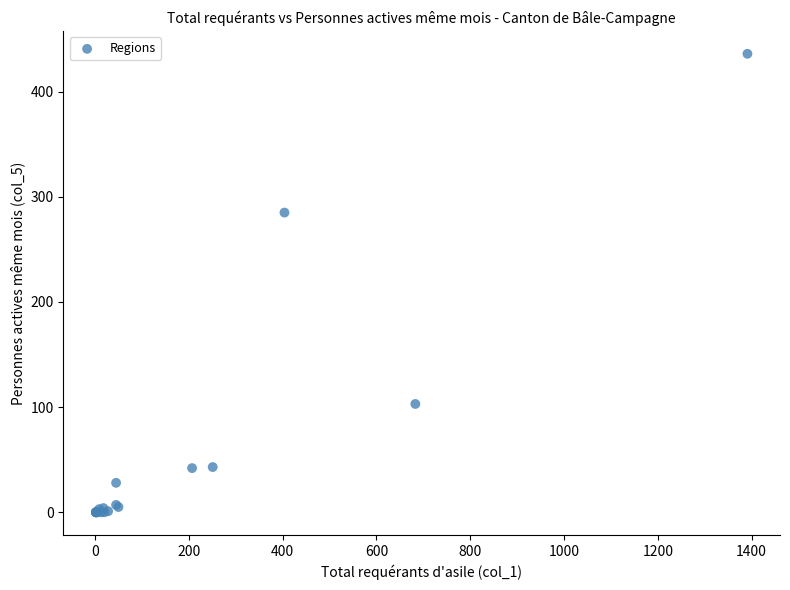

What Y value in the scatter plot is closest to 218?

285